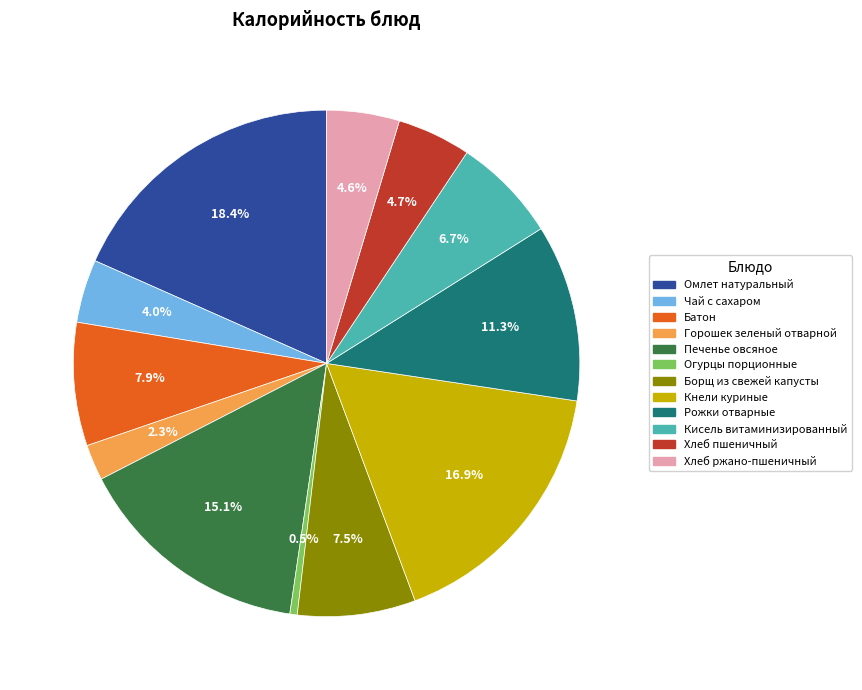

Combined, what portion of the pie is Кнели куриные and Горошек зеленый отварной?

19.2%